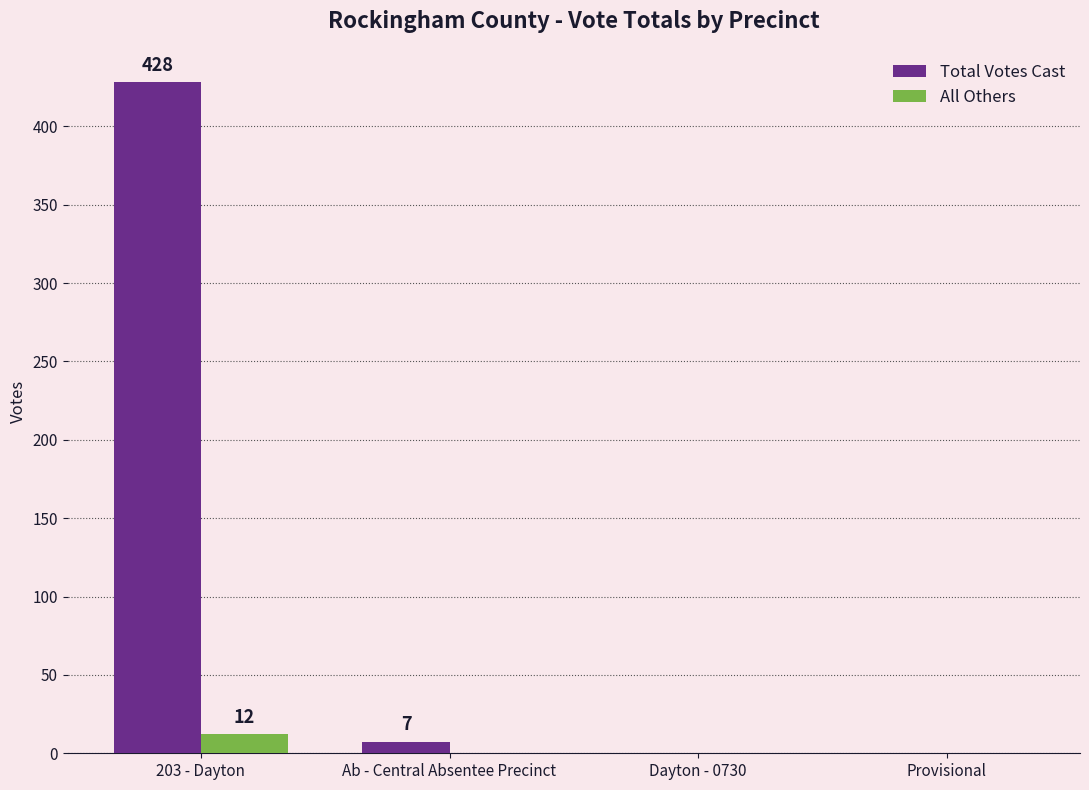

The value of All Others at 203 - Dayton is 12. True or false?

True